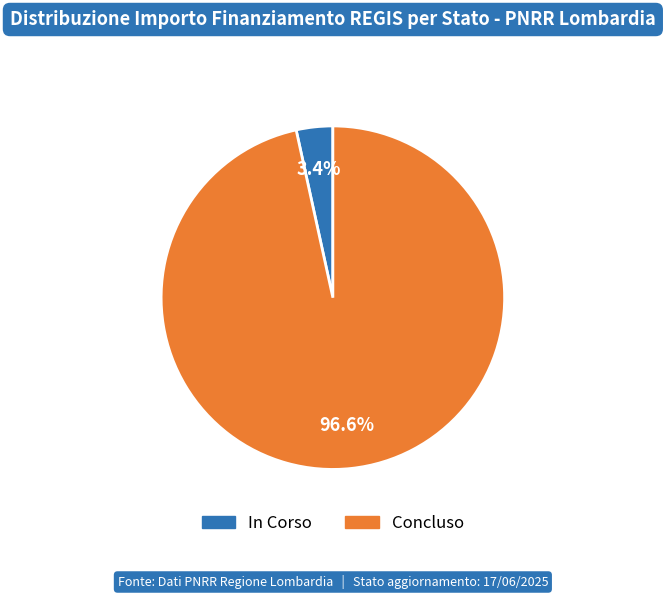

How many slices are in this pie chart?

2